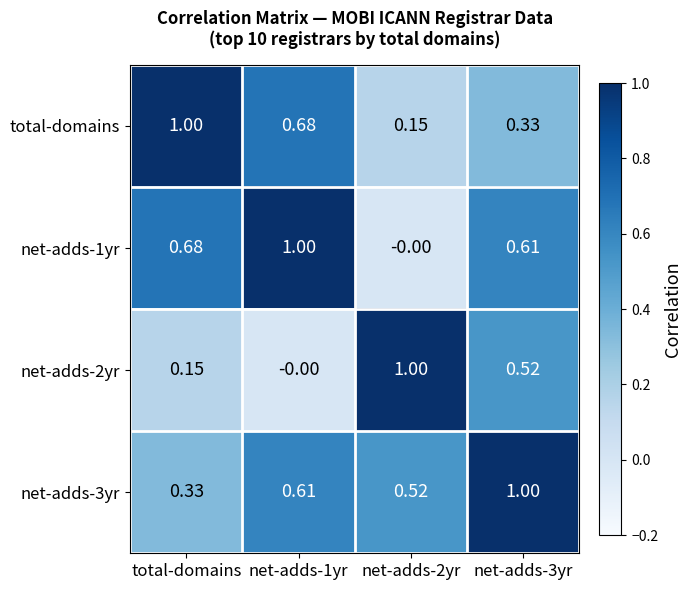

How many series are shown in this chart?

4